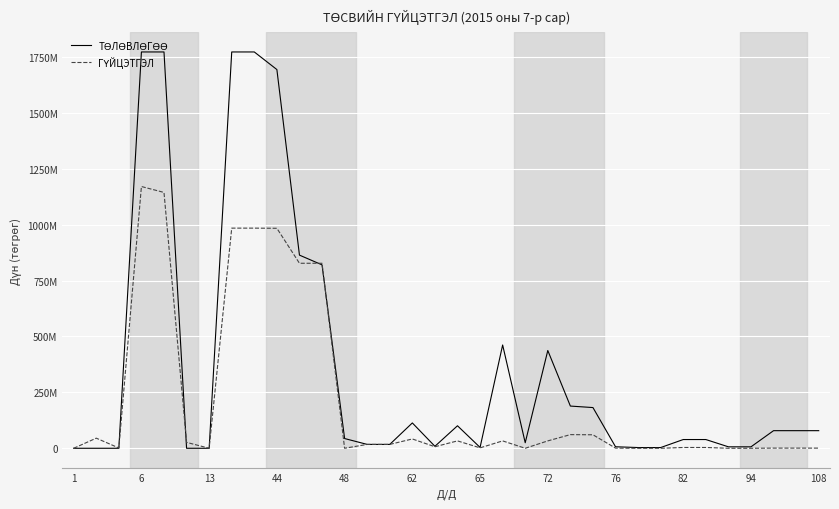

Does the chart display data point markers on the line(s)?

No